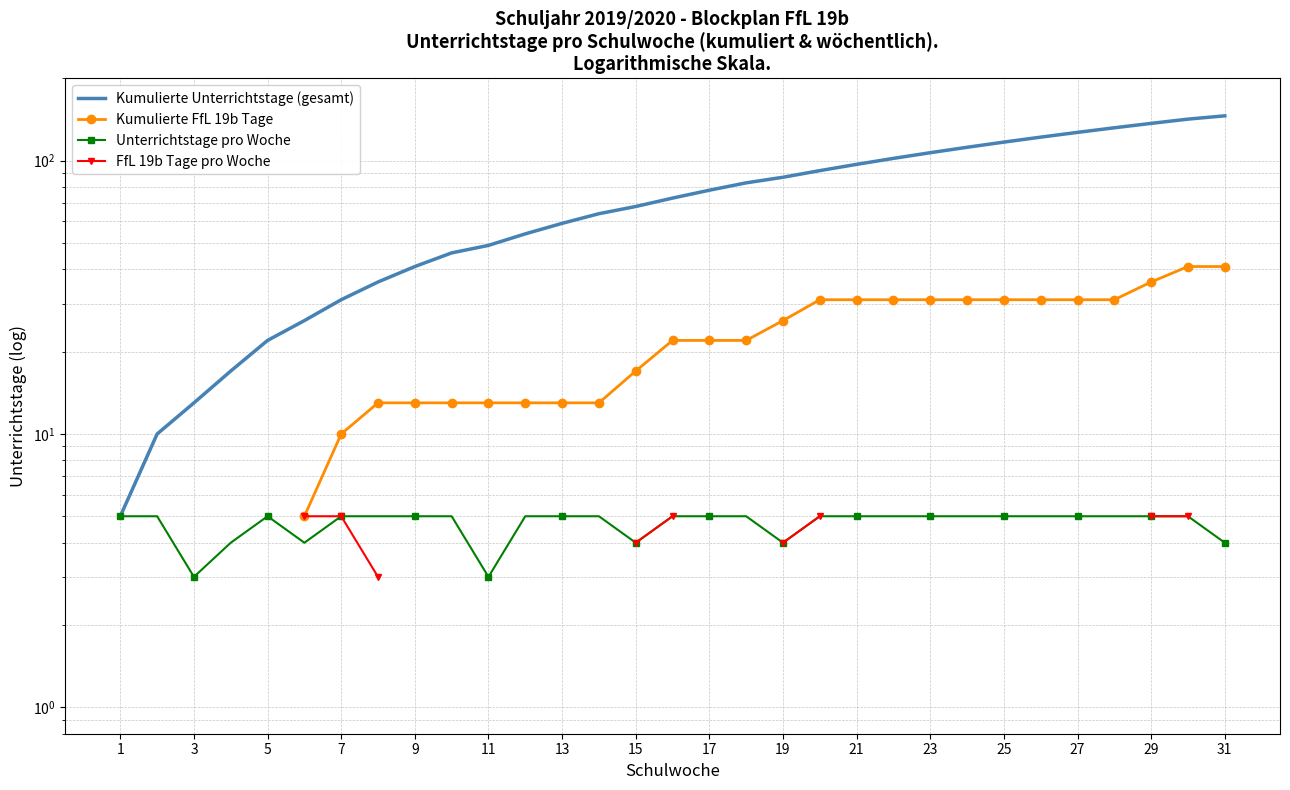

At 17, list the series in order from largest to smallest.

Kumulierte Unterrichtstage (gesamt), Kumulierte FfL 19b Tage, Unterrichtstage pro Woche, FfL 19b Tage pro Woche